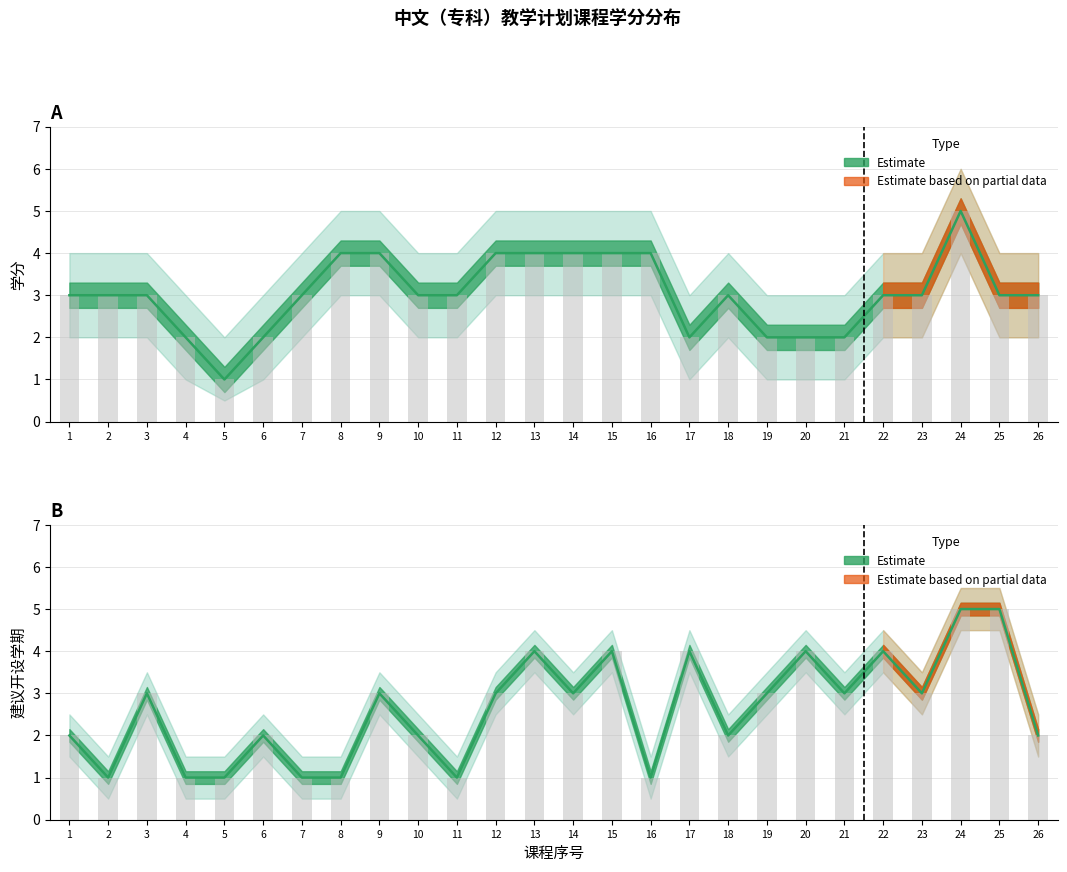

The value of 学分 at 4 is 1. True or false?

False